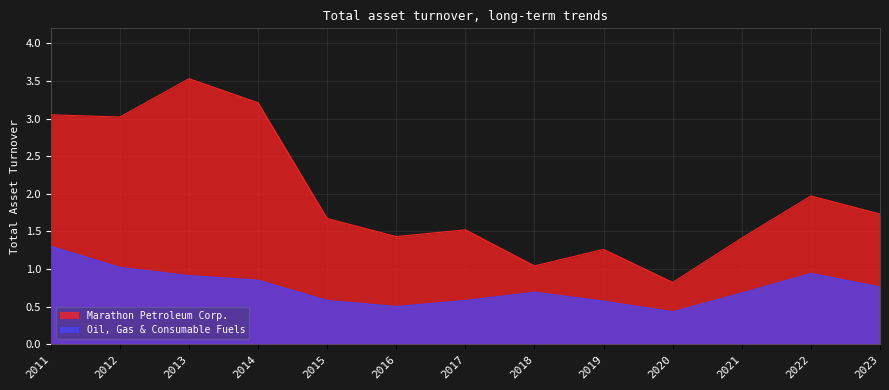

Is it true that Marathon Petroleum Corp. equals 1.7 at 2018?

False